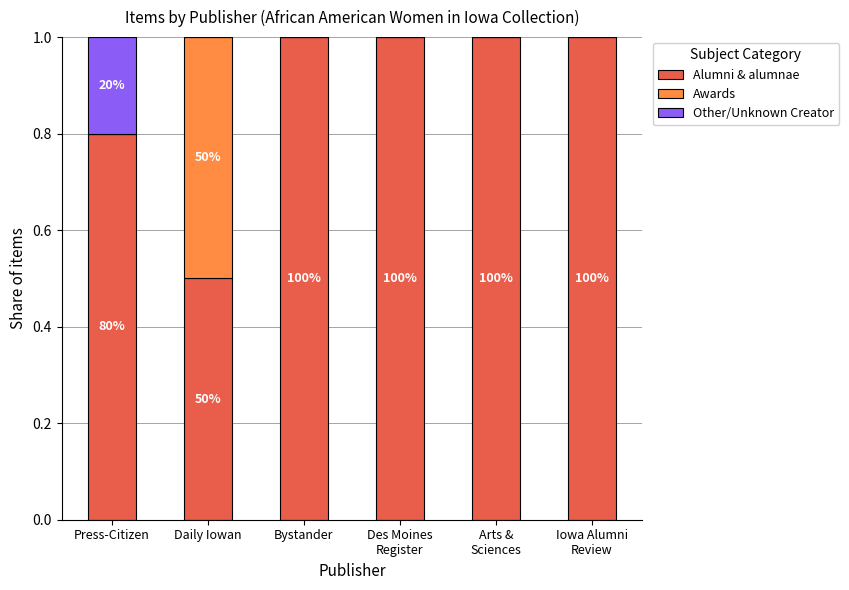

Read the Alumni & alumnae value at Press-Citizen.

0.8